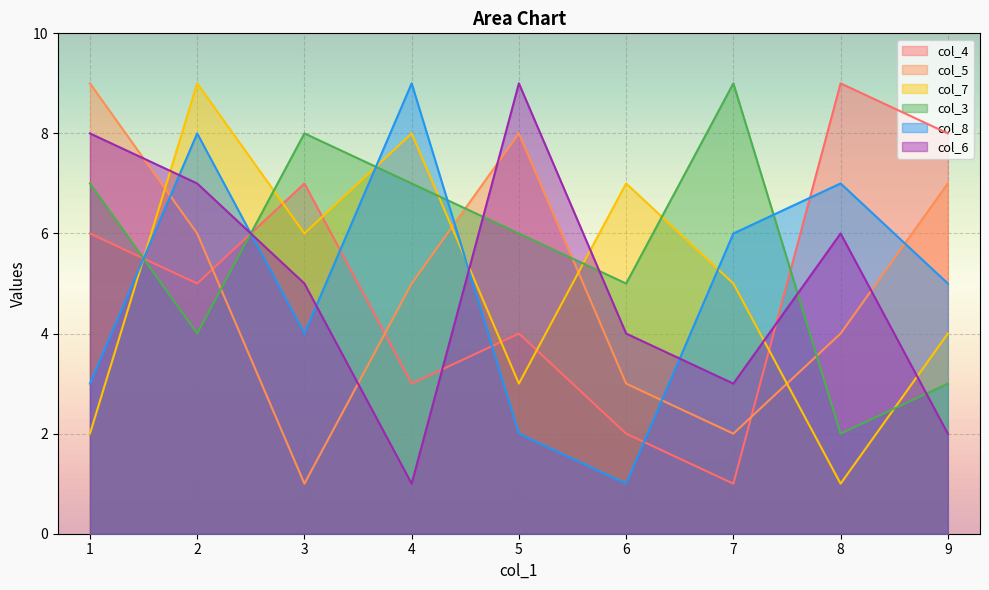

Where does the col_8 series first go above 5?

2